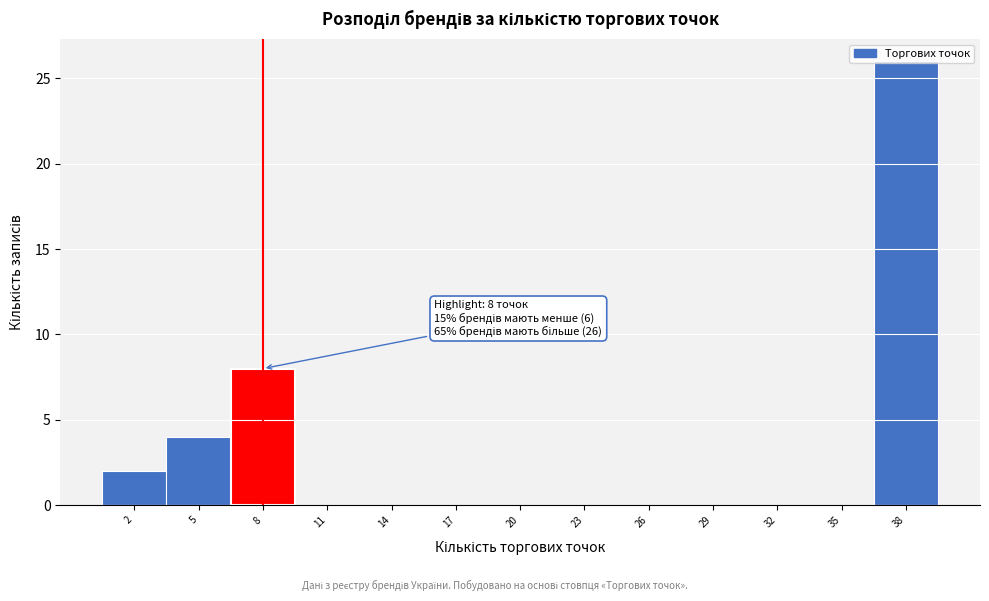

Over which range of the x-axis is the bar tallest?

36.5 to 39.5